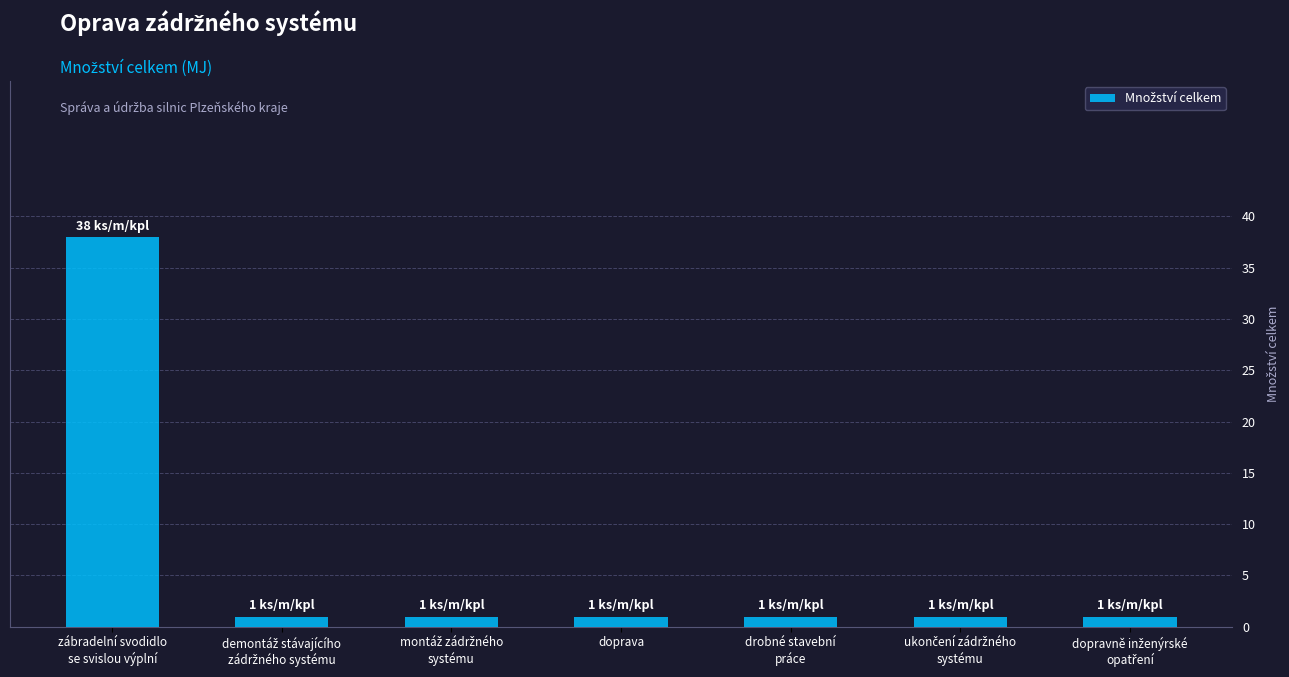

True or false: the data shows 38 at zábradelní svodidlo
se svislou výplní.

True